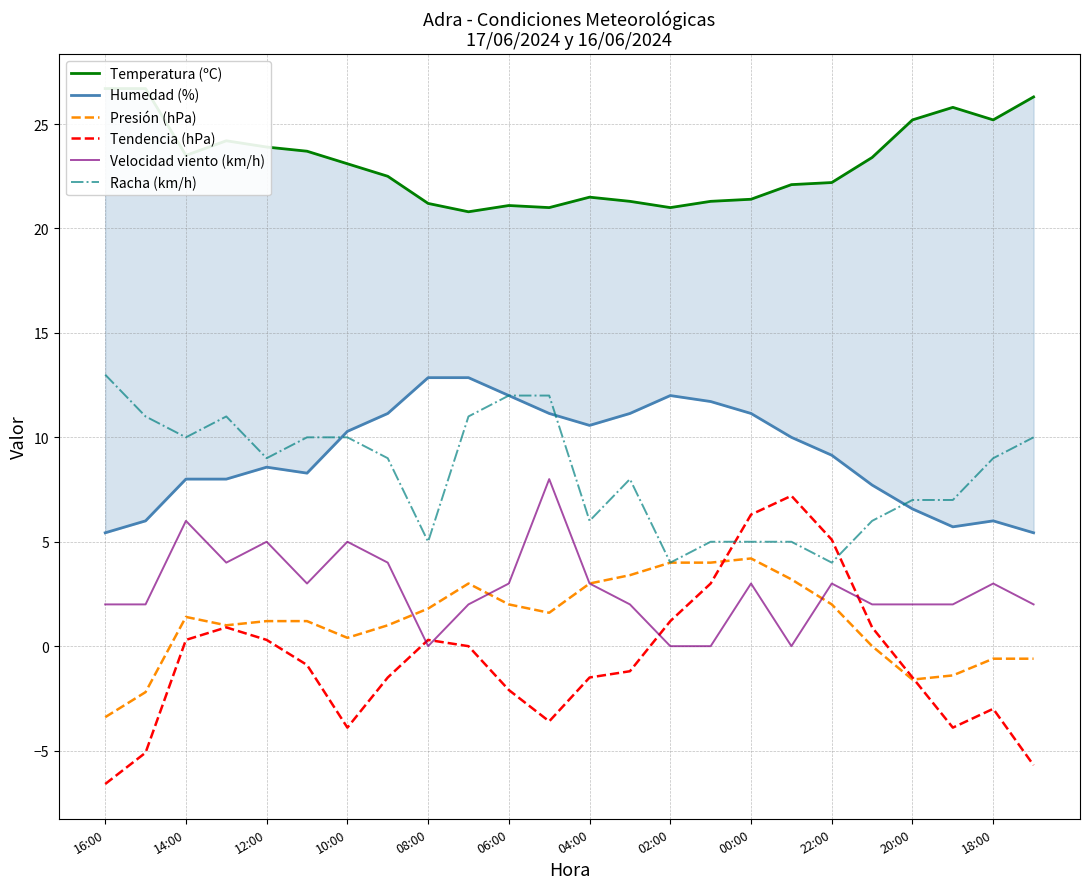

What is the average value of the Humedad (%) series?

9.2